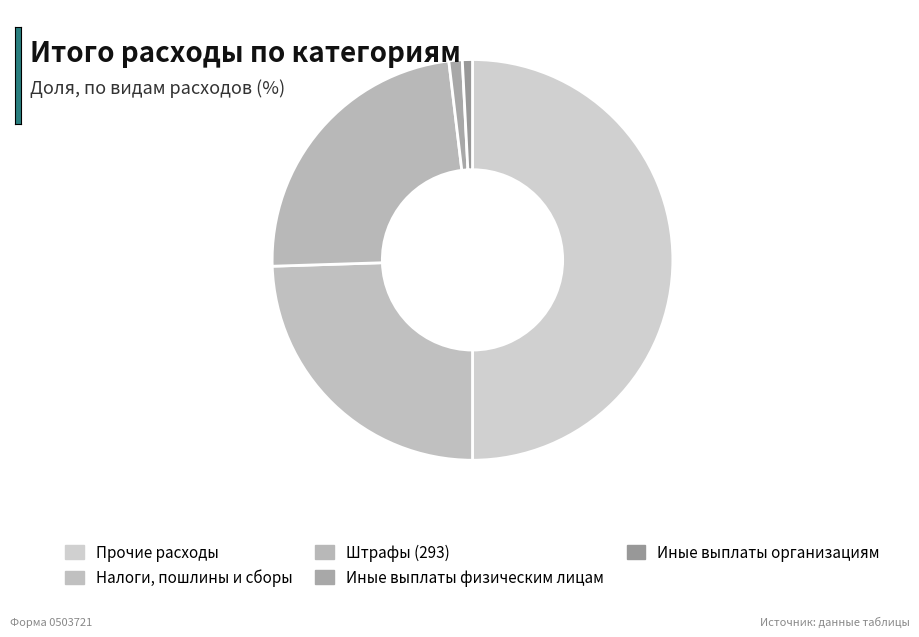

How many segments does this pie chart have?

5